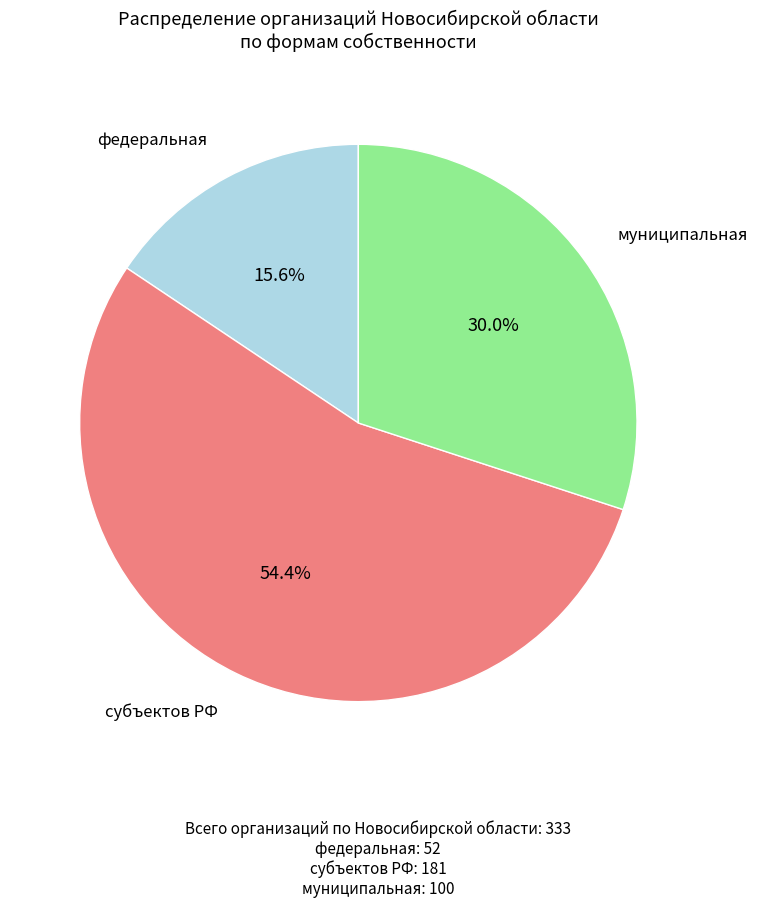

Is there any slice that represents more than half of the pie?

Yes